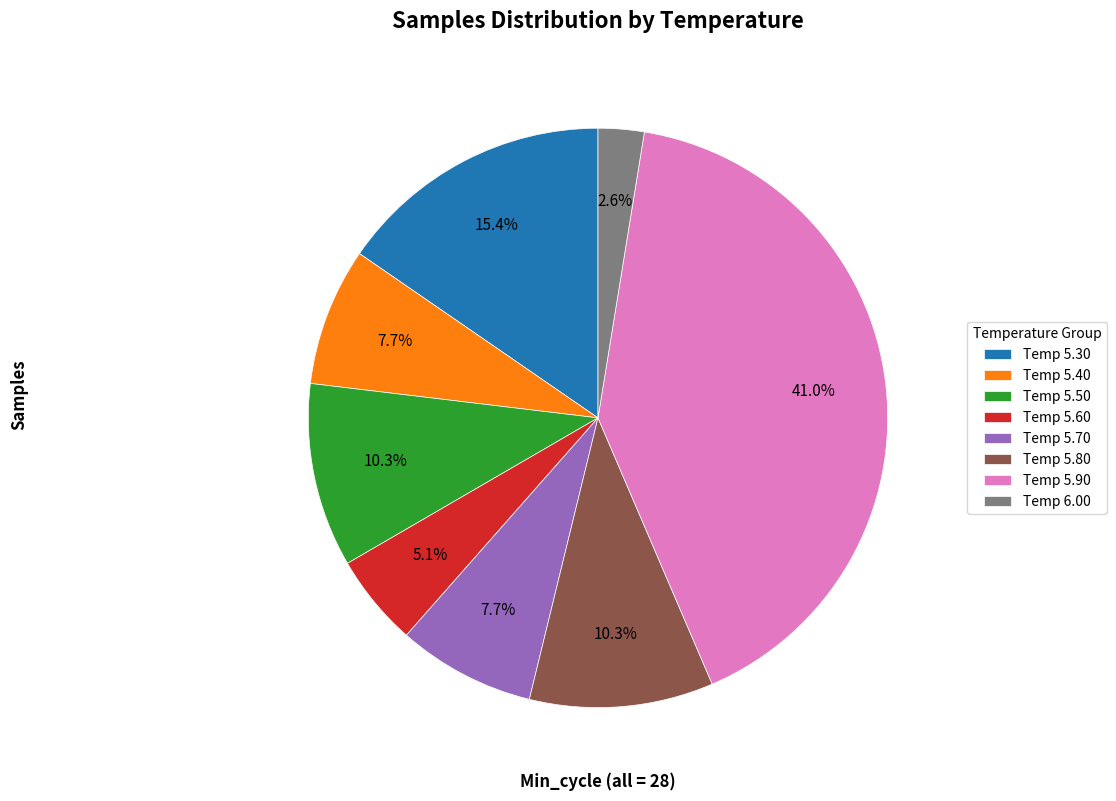

How many segments does this pie chart have?

8